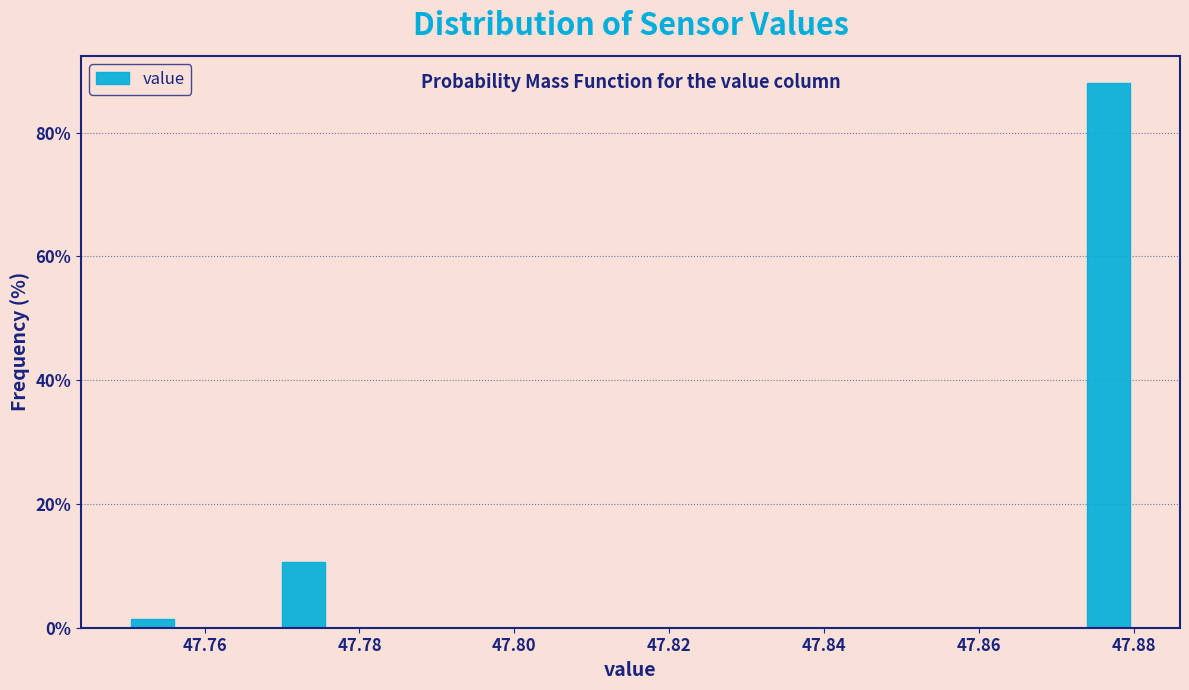

Read against the x-axis, roughly where is the centre of the tallest bar?

47.876